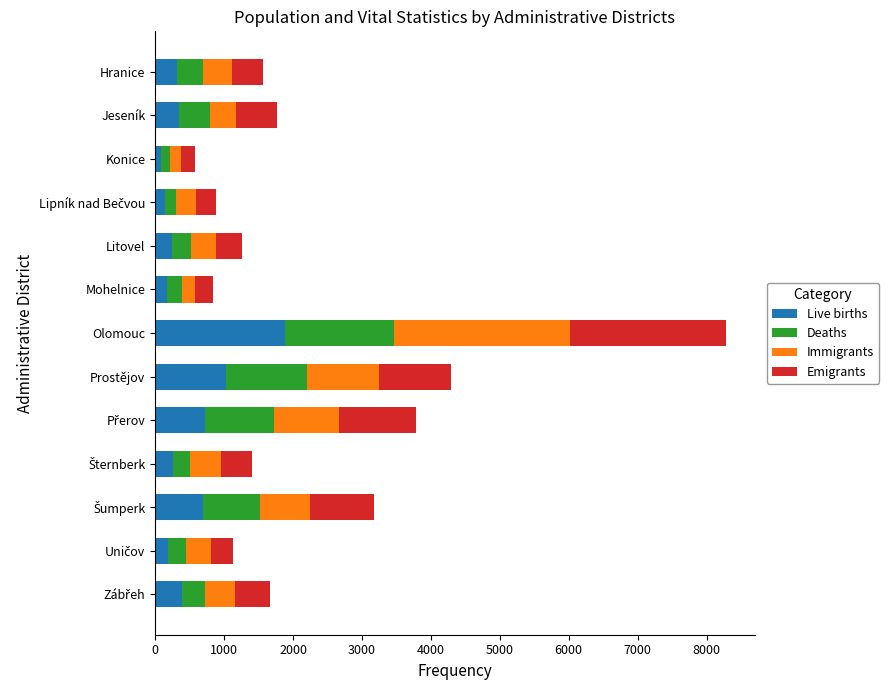

What is the sum of all Live births values?

6498